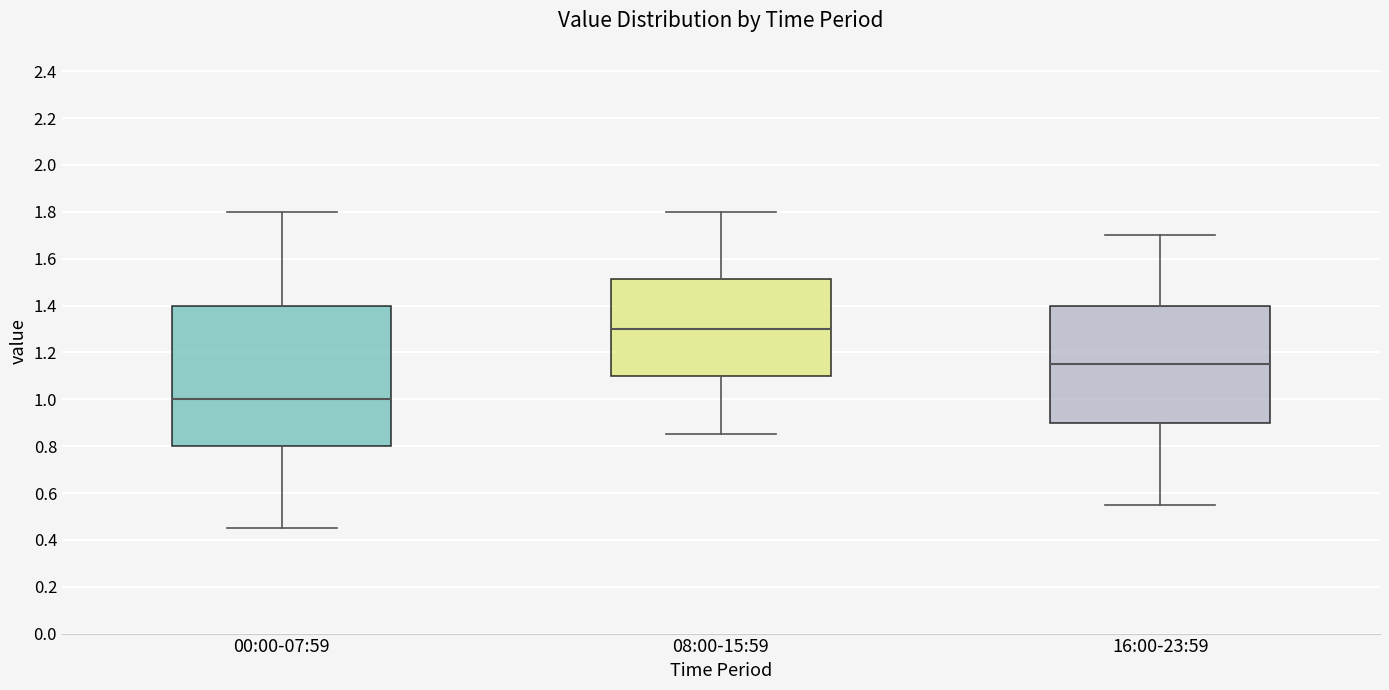

Reading left to right, read every box against the y-axis: the position of its median line, the range the box covers, and the ends of its whiskers. The values are not printed on the chart, so give them approximately, as read against the axis.

00:00-07:59: median 1.00, box 0.80 to 1.40, whiskers 0.46 to 1.80
08:00-15:59: median 1.30, box 1.10 to 1.52, whiskers 0.86 to 1.80
16:00-23:59: median 1.16, box 0.90 to 1.40, whiskers 0.56 to 1.70